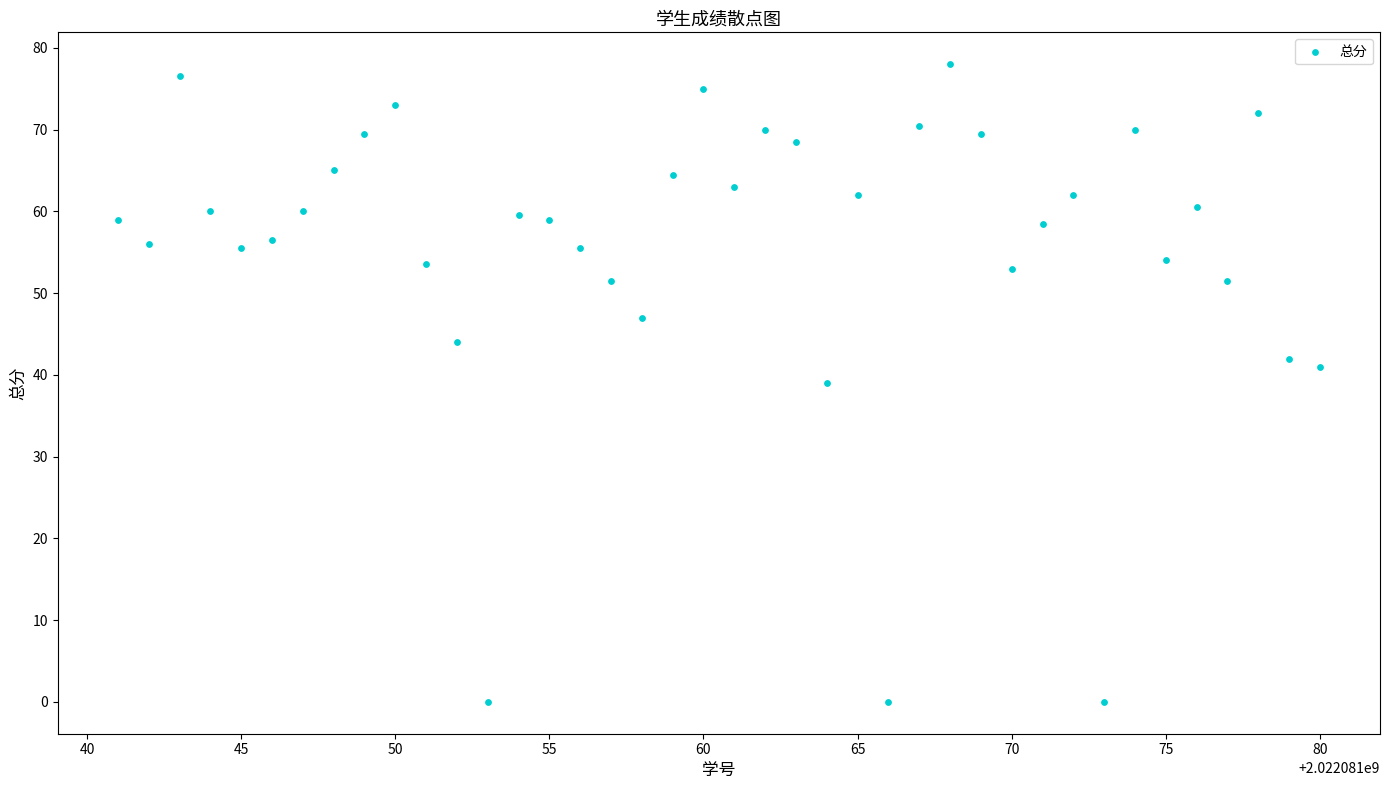

What is the range of Y values (max minus min)?

78.0